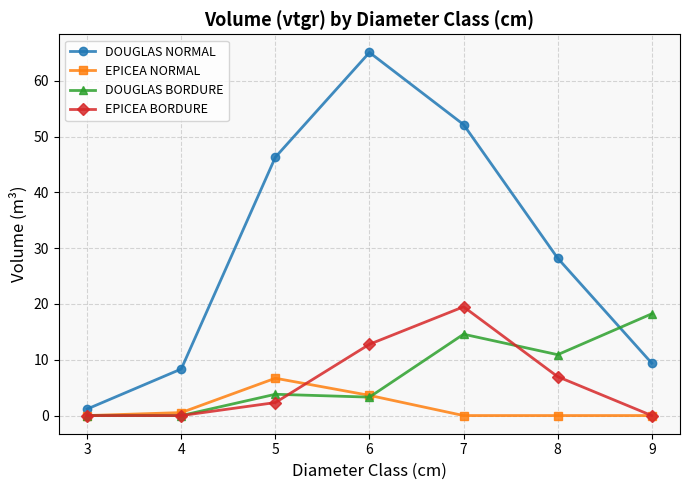

Reading left to right, extract all data points from this chart.

DOUGLAS NORMAL: 1.2	8.3	46.3	65.1	52.1	28.2	9.4
EPICEA NORMAL: 0.0	0.5	6.7	3.6	0.0	0.0	0.0
DOUGLAS BORDURE: 0.0	0.0	3.8	3.3	14.6	10.9	18.2
EPICEA BORDURE: 0.0	0.0	2.3	12.8	19.5	7.0	0.0